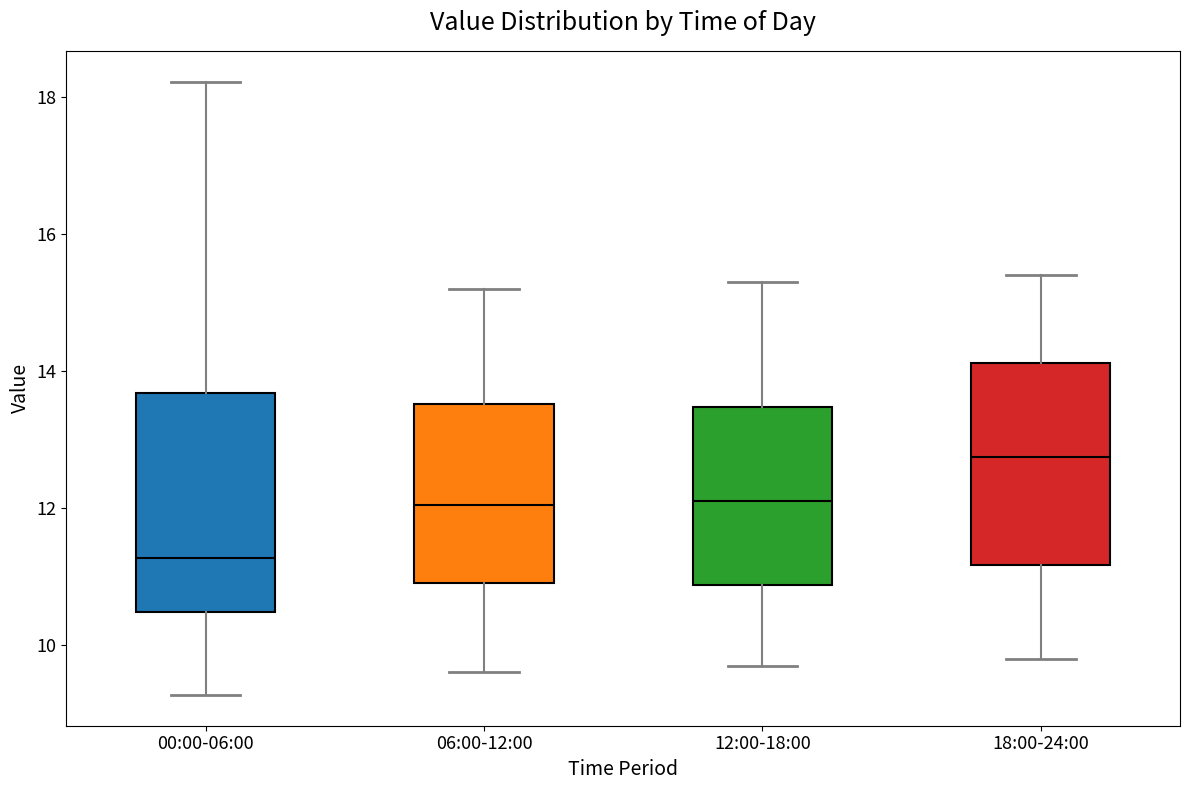

Reading left to right, read every box against the y-axis: the position of its median line, the range the box covers, and the ends of its whiskers. The values are not printed on the chart, so give them approximately, as read against the axis.

00:00-06:00: median 11.2, box 10.4 to 13.6, whiskers 9.2 to 18.2
06:00-12:00: median 12.0, box 11.0 to 13.6, whiskers 9.6 to 15.2
12:00-18:00: median 12.2, box 10.8 to 13.4, whiskers 9.8 to 15.4
18:00-24:00: median 12.8, box 11.2 to 14.2, whiskers 9.8 to 15.4